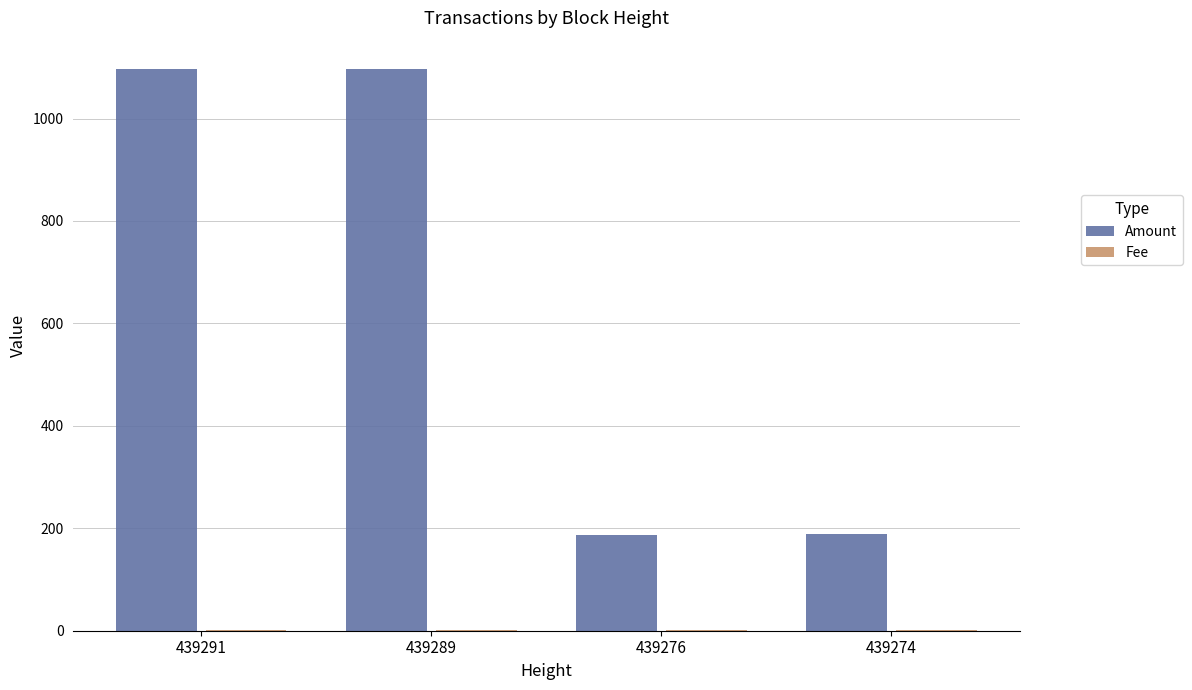

What is the sum of the Amount values at 439274 and 439291?

1285.1